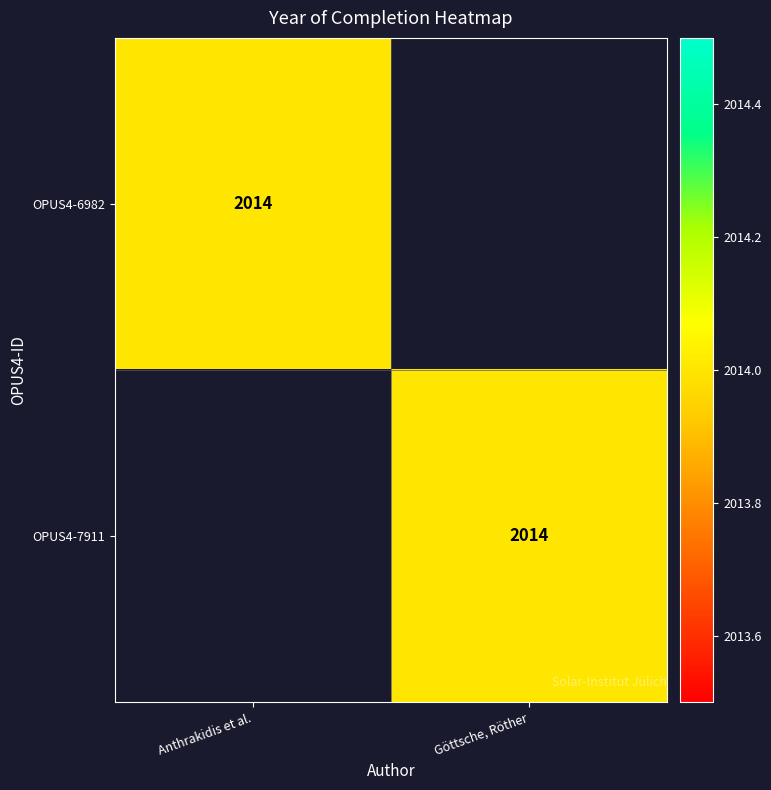

The value of OPUS4-7911 at Göttsche, Röther is 1339. True or false?

False